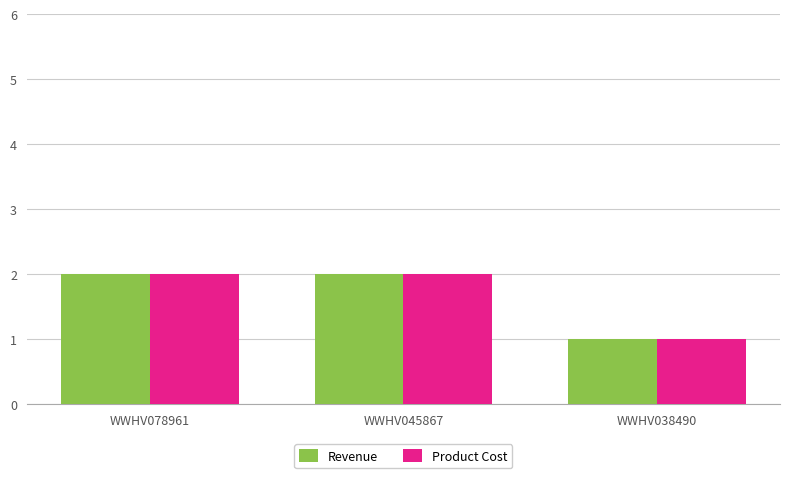

How many data points in Revenue are less than 2?

1